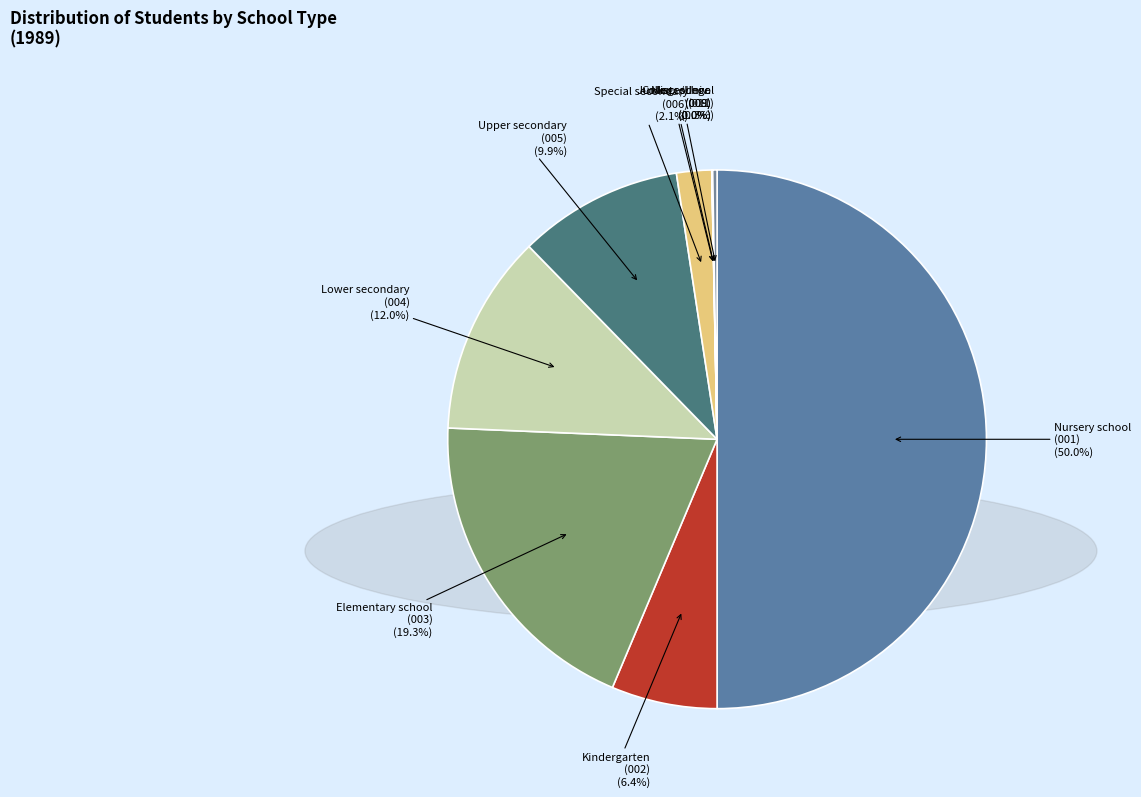

To the nearest percent, what is the difference between the largest and smallest slice percentages?

50%